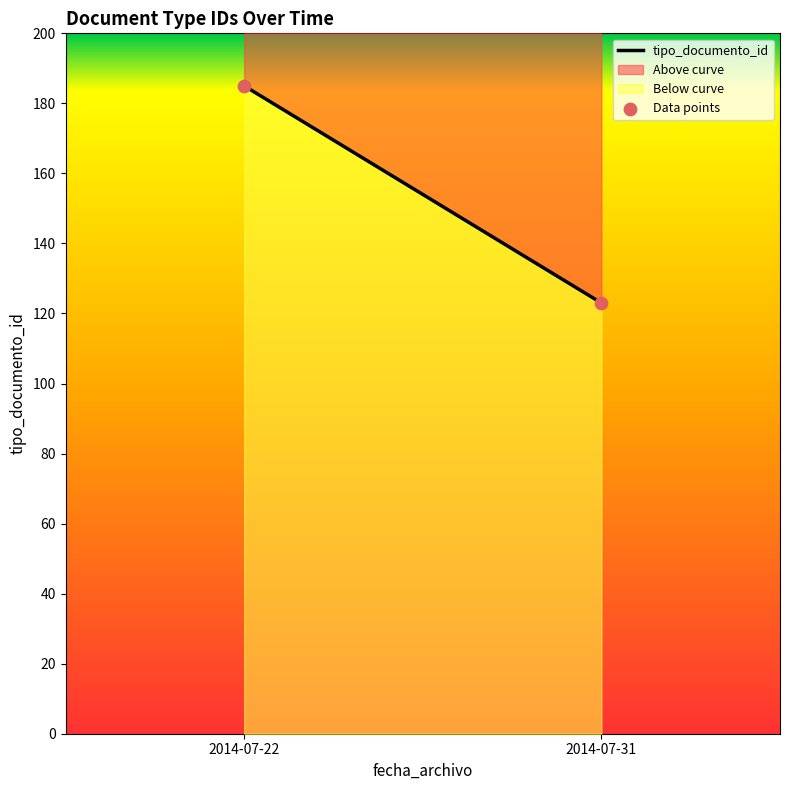

What is the average Y value?

154